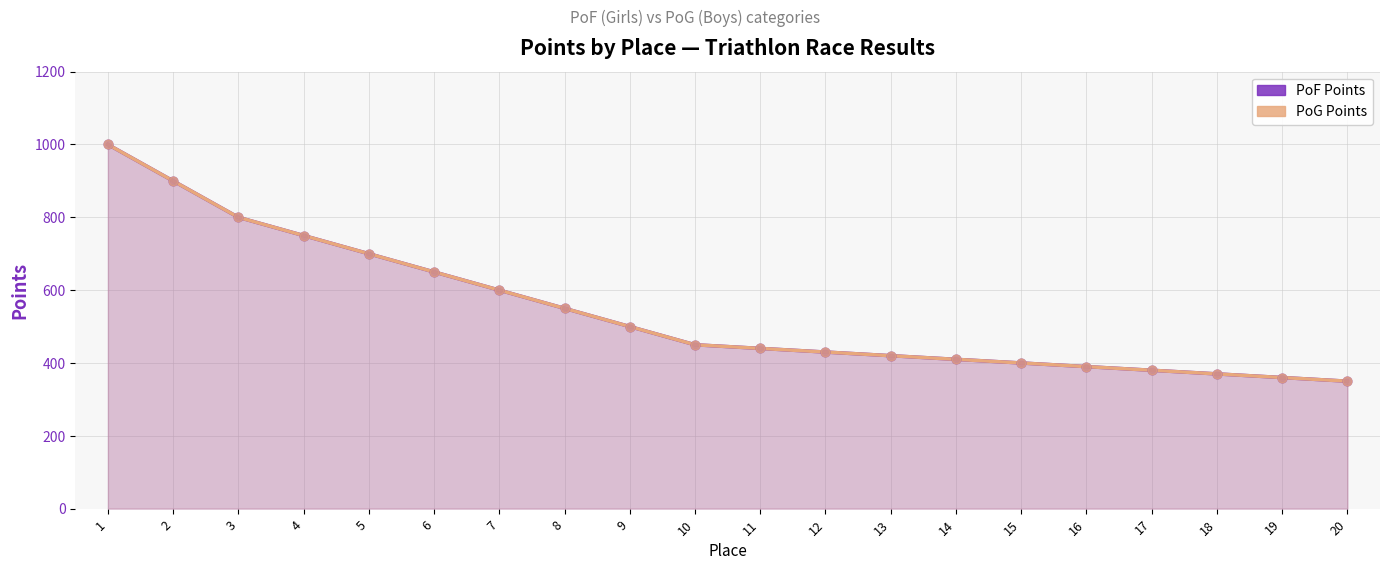

At which category is the sum across all series the highest?

1